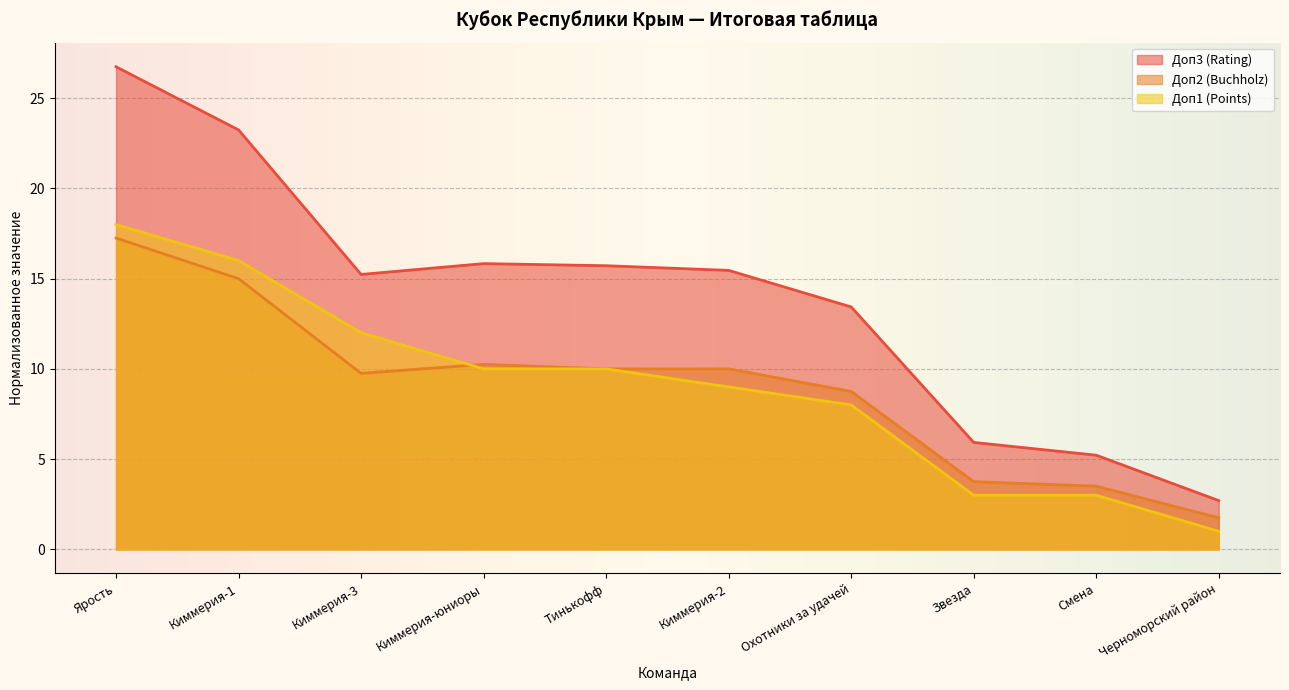

What is the value of the Доп1 (Points) point at the 1st from the left?

18.0